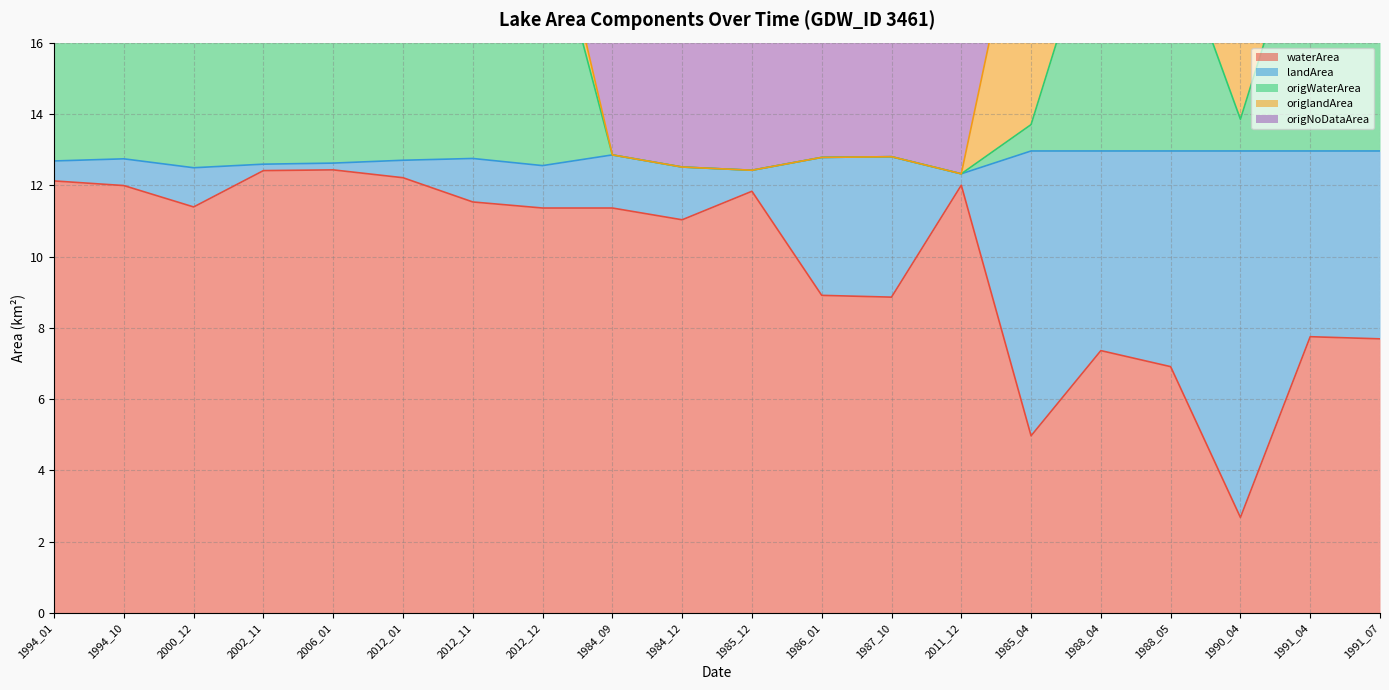

The waterArea series shows 10.1 at 1988_04. True or false?

False